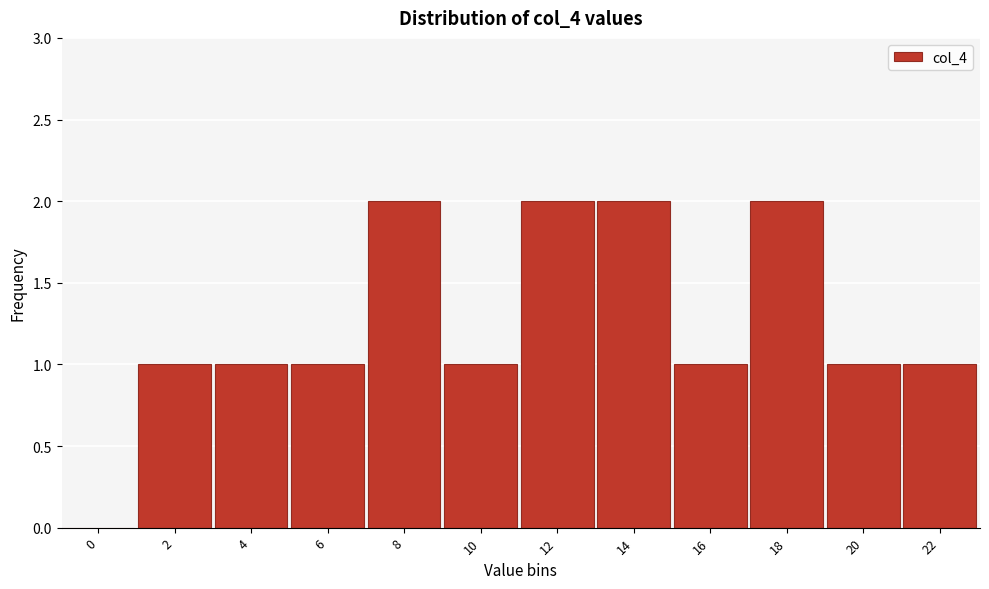

Reading left to right, list all the values displayed in this chart.

0=0	2=1	4=1	6=1	8=2	10=1	12=2	14=2	16=1	18=2	20=1	22=1